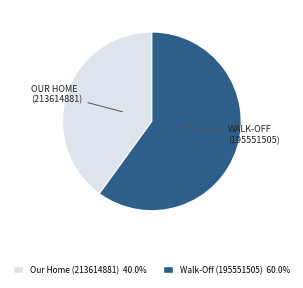

Is there any slice that represents more than half of the pie?

Yes